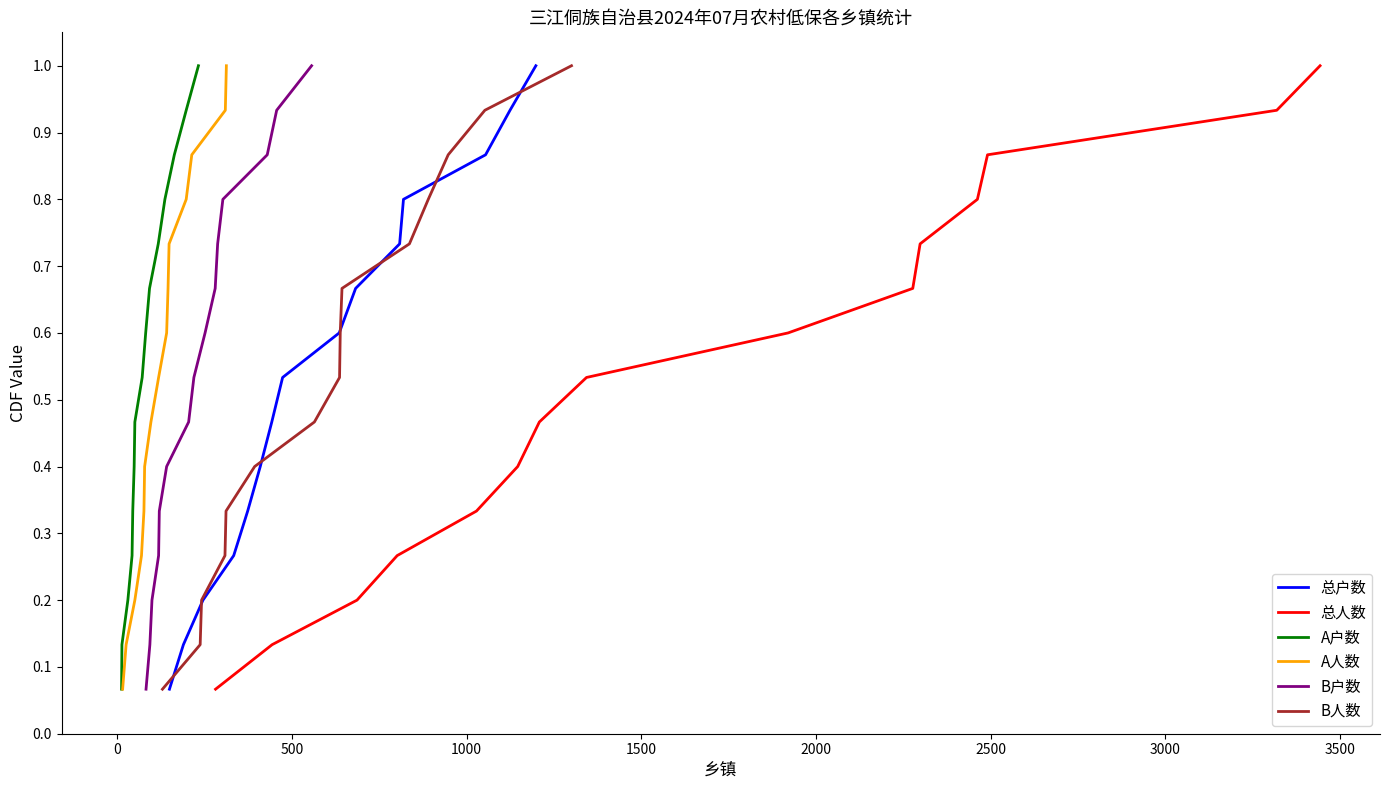

What is the value of the A人数 point at the 11th from the left?

0.7